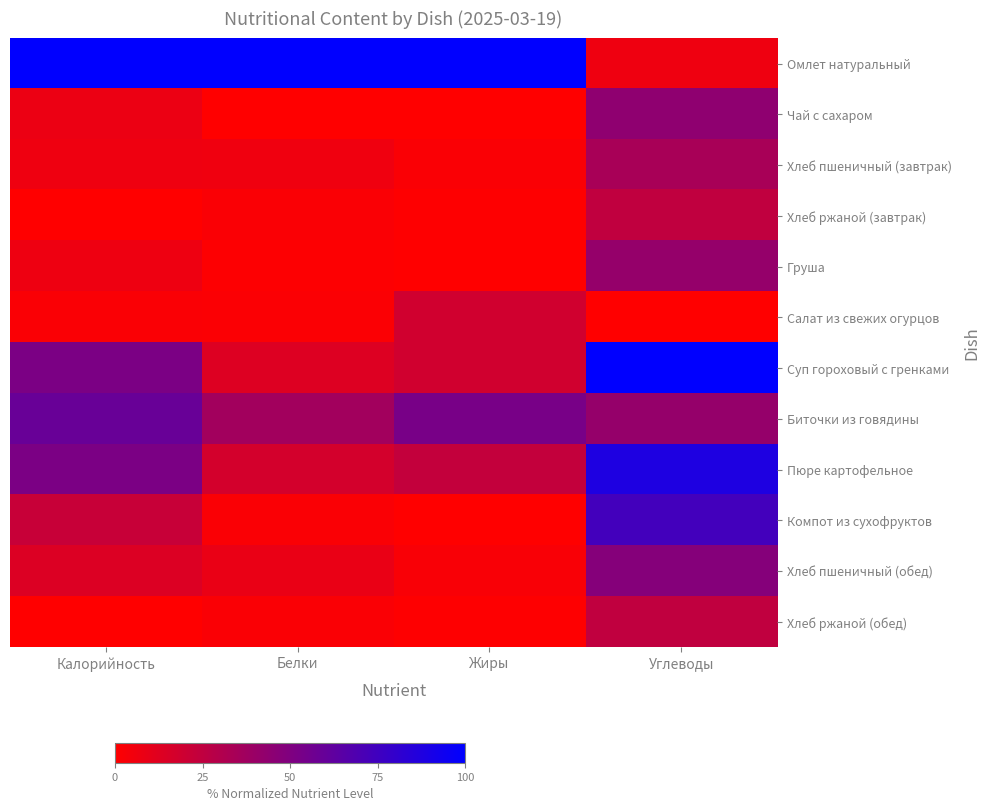

Which label corresponds to the smallest value in the chart?

Белки